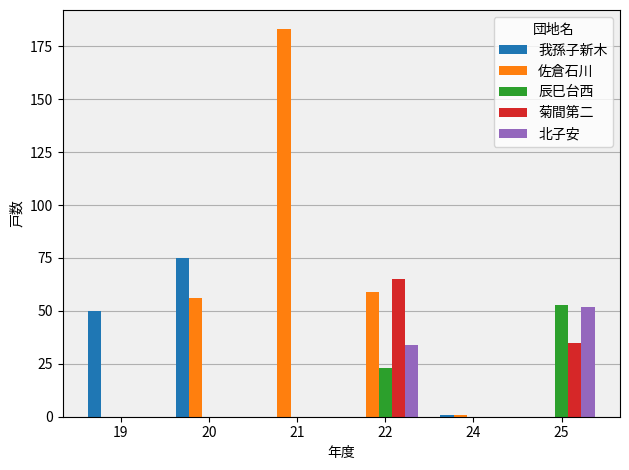

Are the bars grouped side by side (vs. stacked)?

Yes